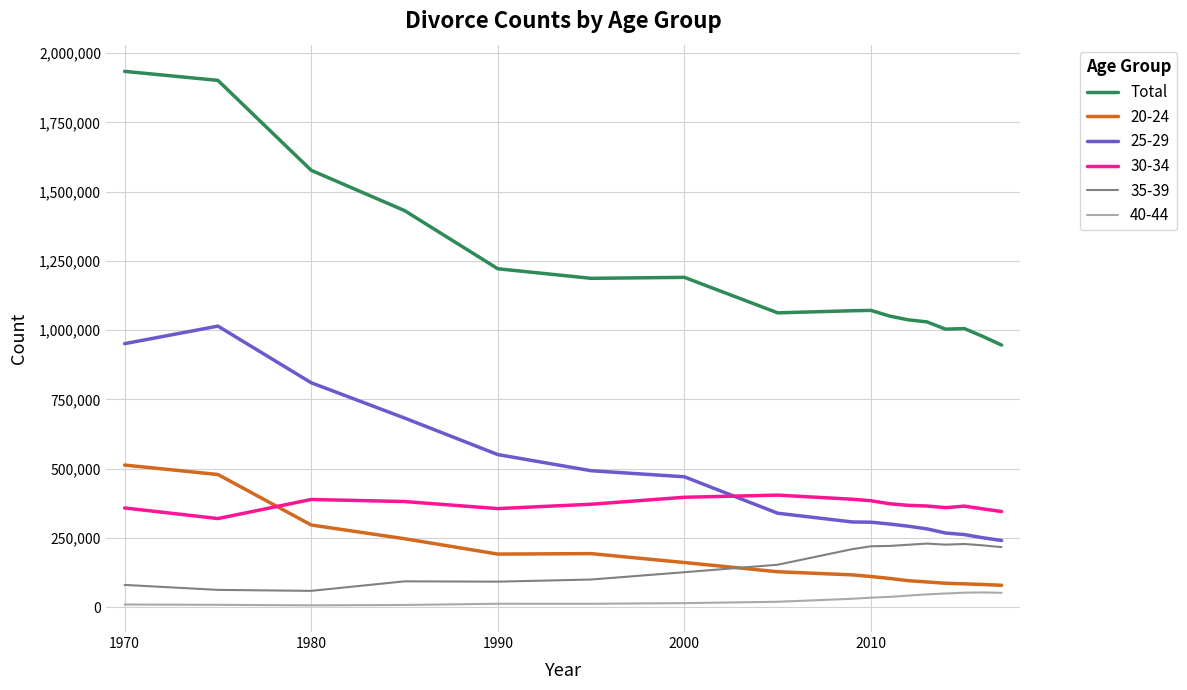

What is the greatest value displayed?

1933959